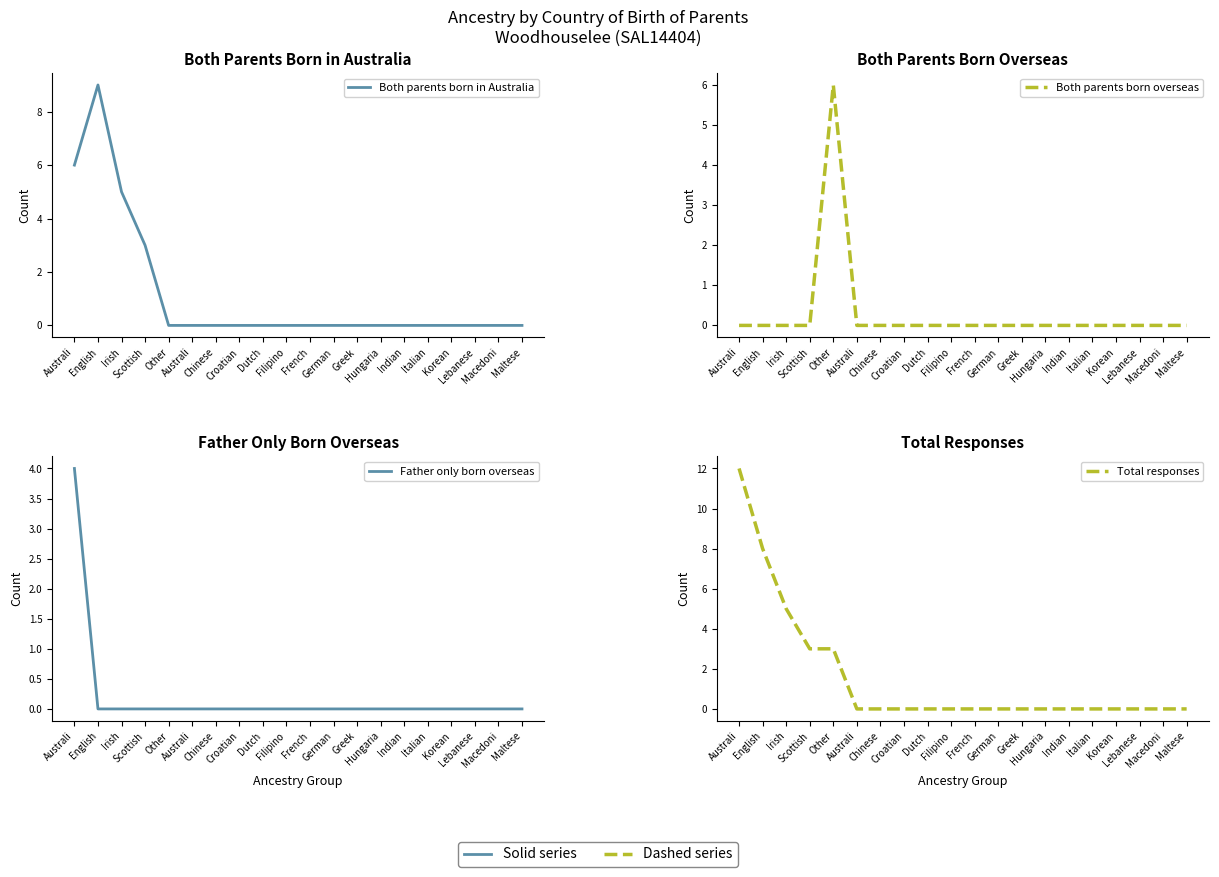

True or false: Total responses has a value of 0 at Korean.

True